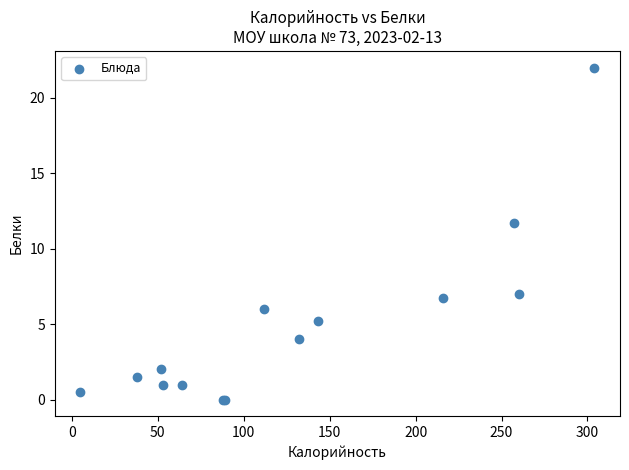

What Y value in the scatter plot is closest to 11?

11.7